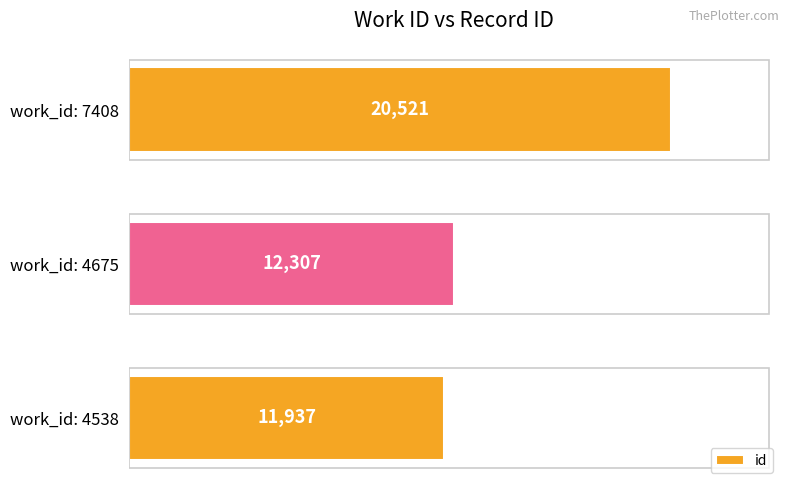

What is the difference between the second highest and minimum values?

370